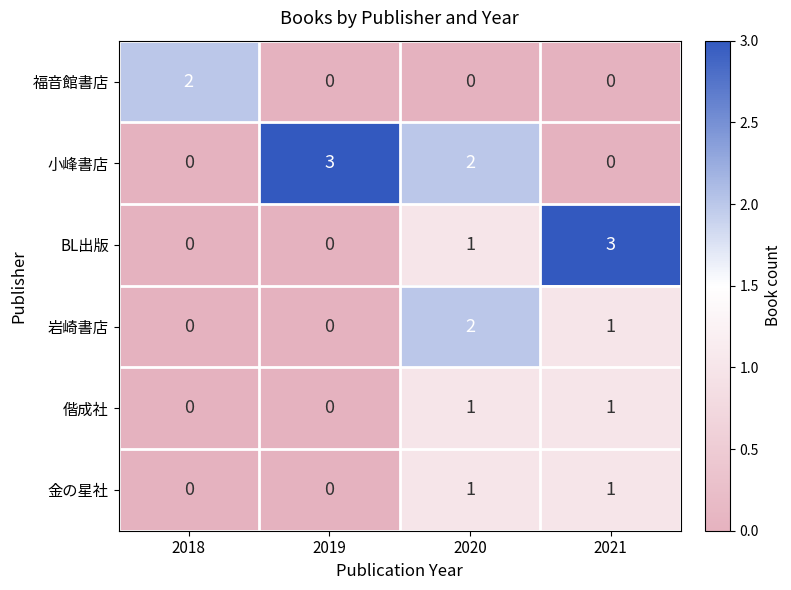

Which category has the highest value in the 小峰書店 series?

2019